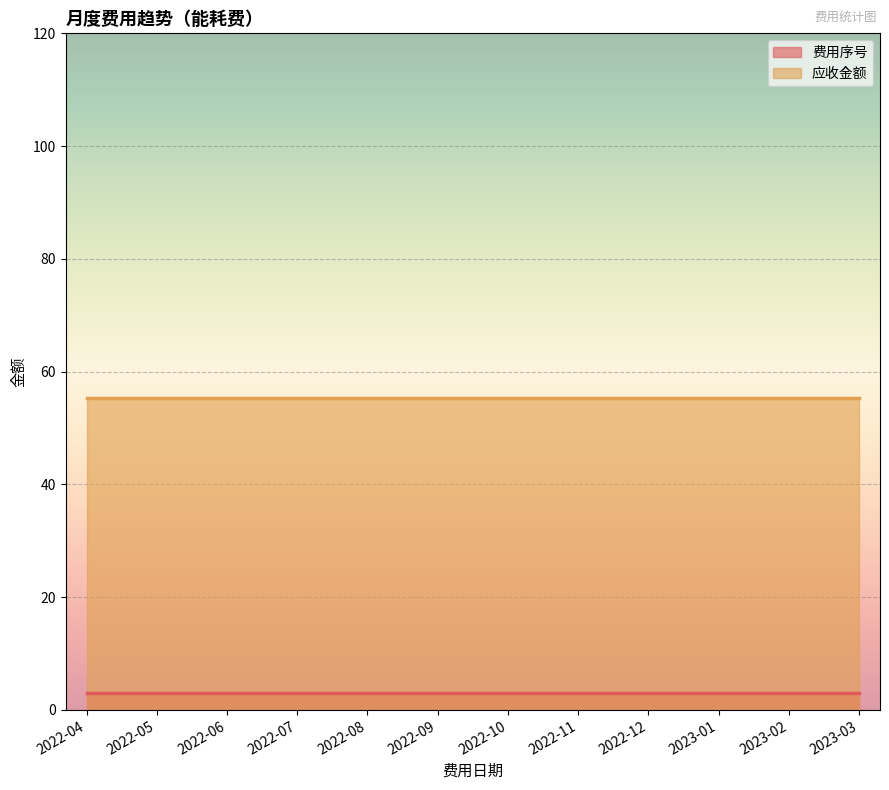

List the labels in order of 费用序号 value, smallest first.

2022-04, 2022-05, 2022-06, 2022-07, 2022-08, 2022-09, 2022-10, 2022-11, 2022-12, 2023-01, 2023-02, 2023-03